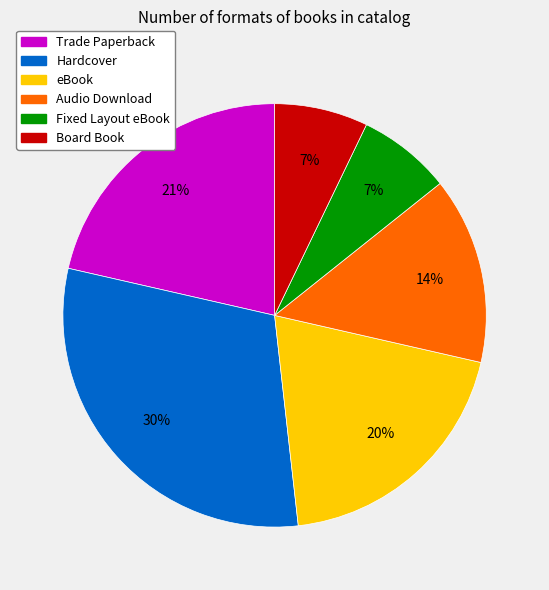

Count the number of slices in the pie.

6